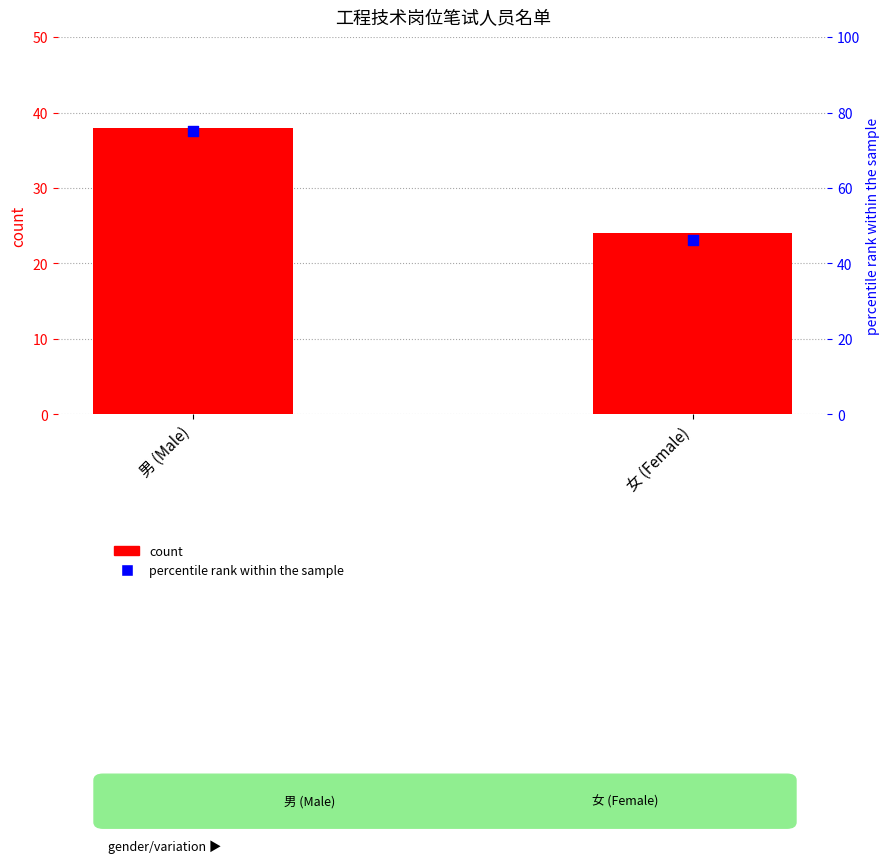

Which series contains the highest Y value?

percentile rank within the sample